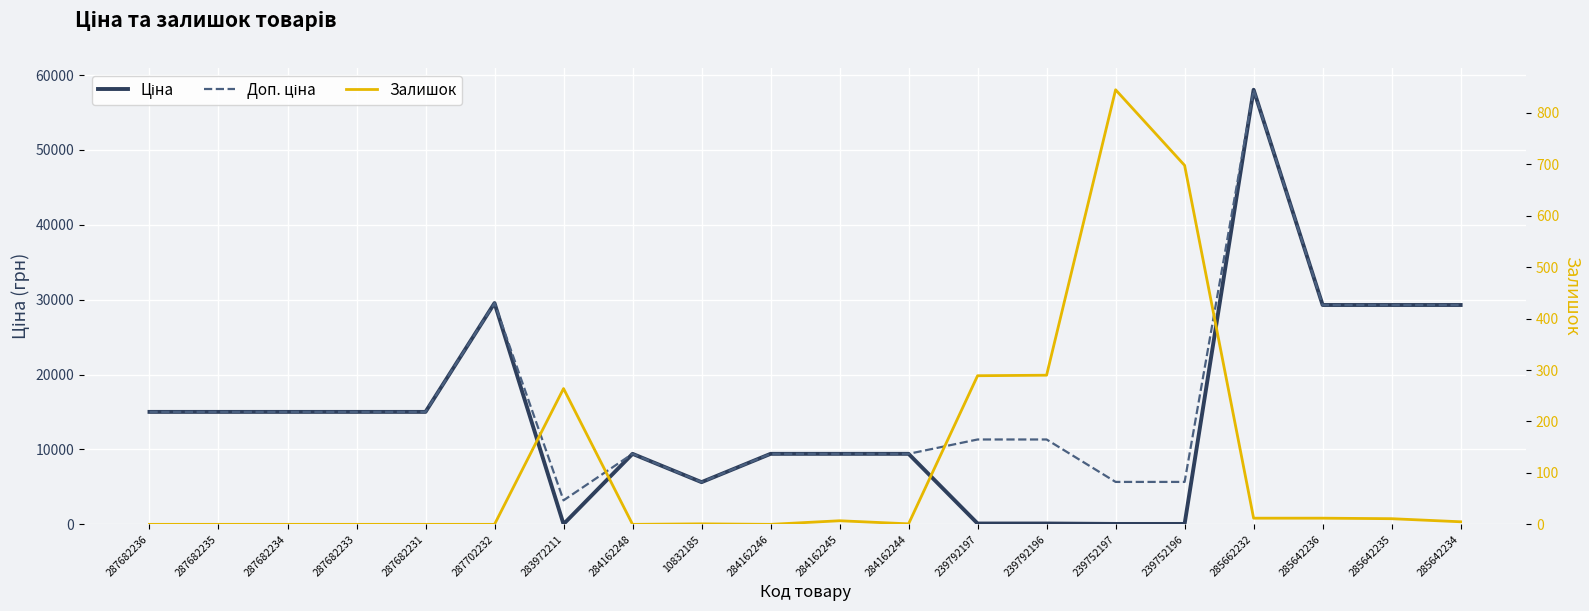

Which label corresponds to the smallest value in the chart?

287682236